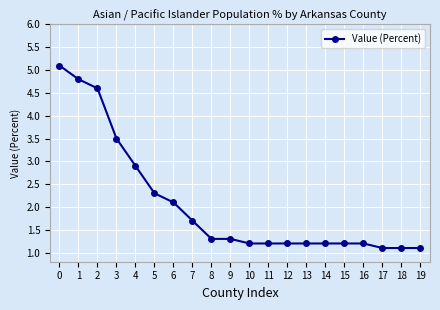

What is the approximate value at 1?

4.8